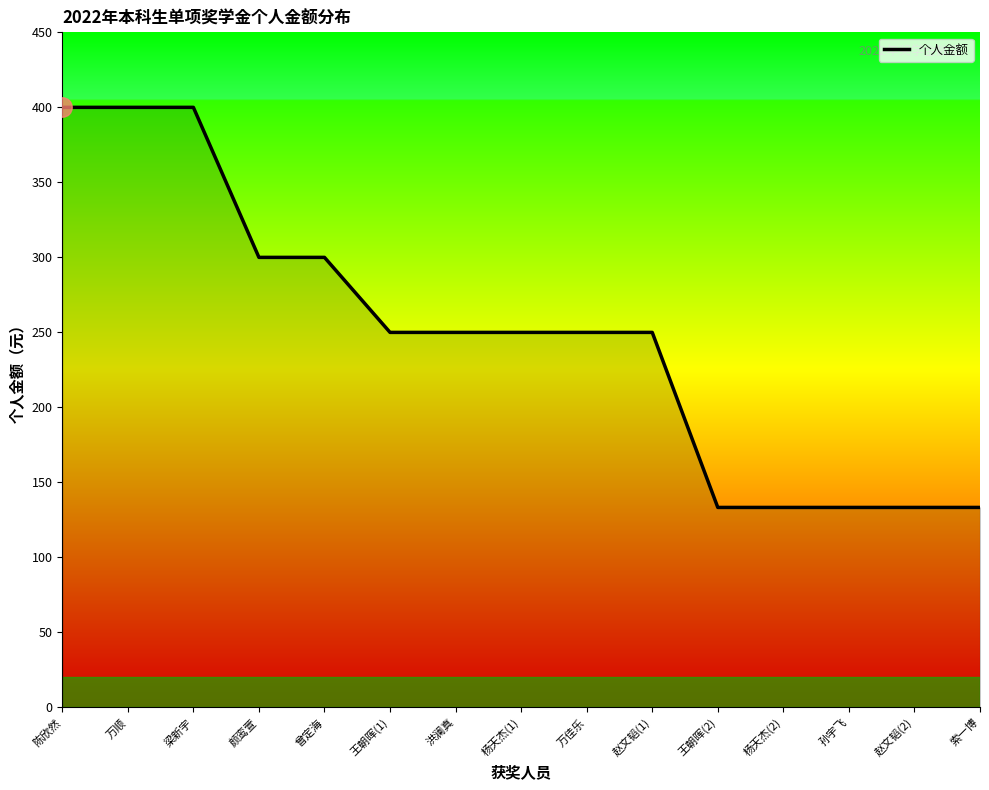

Approximately how many times larger is the value at 陈欣然 compared to 索一博?

3.0